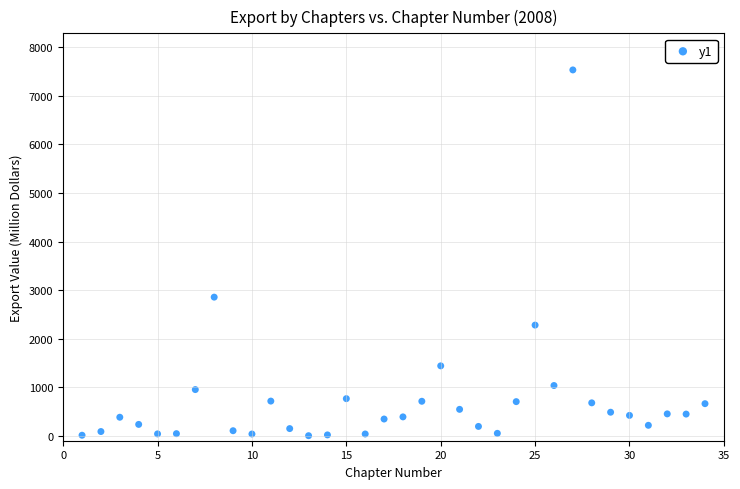

What is the range of X values (max minus min)?

33.0